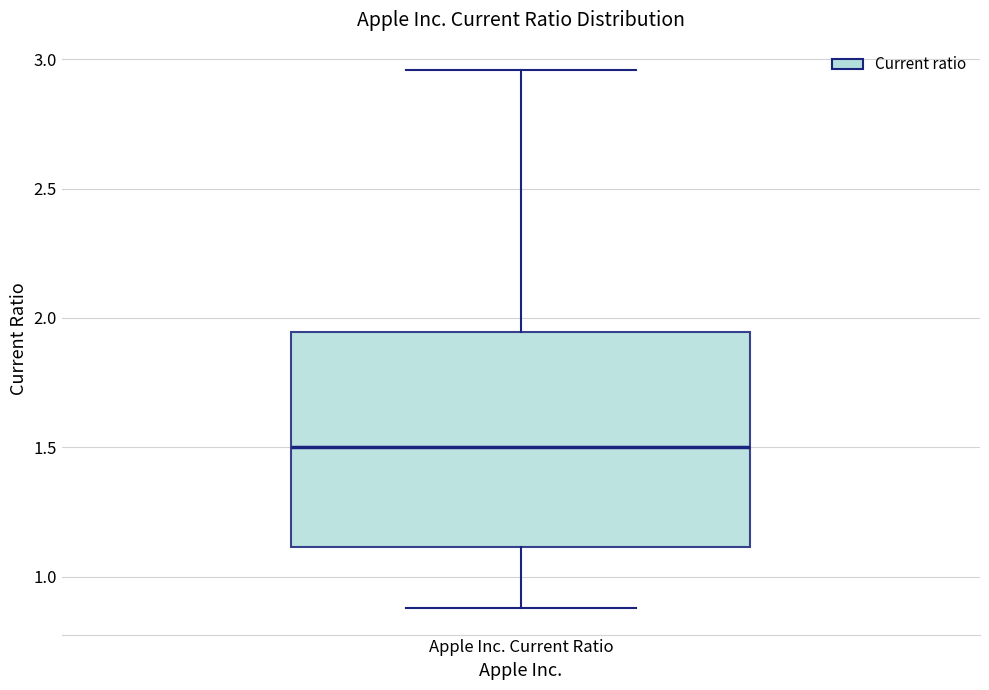

Where does the lower whisker of the box for Apple Inc. Current Ratio end on the y-axis? The values are not printed on the chart, so give them approximately, as read against the axis.

0.90